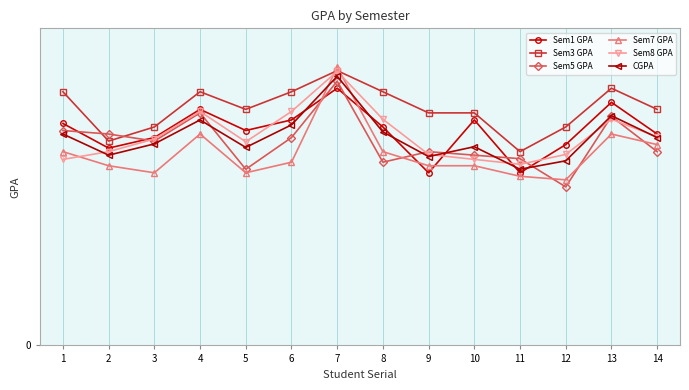

Which has a higher value, 10 or 9?

10